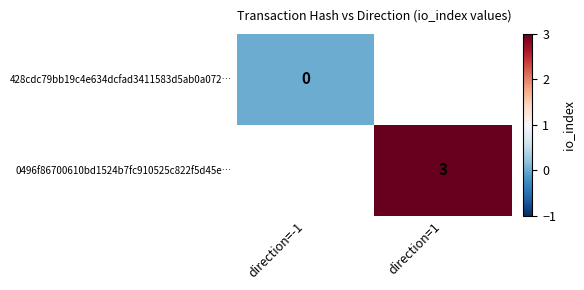

Which label corresponds to the largest value in the chart?

direction=1